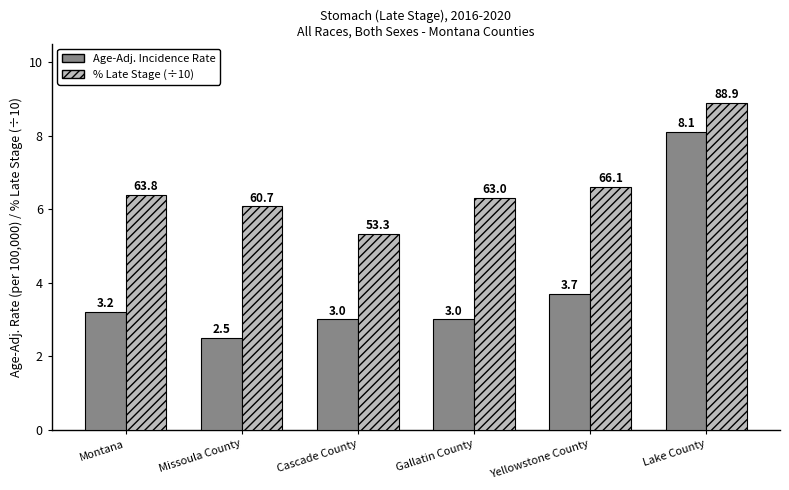

What is the sum of the Age-Adj. Incidence Rate values at Lake County and Yellowstone County?

11.8